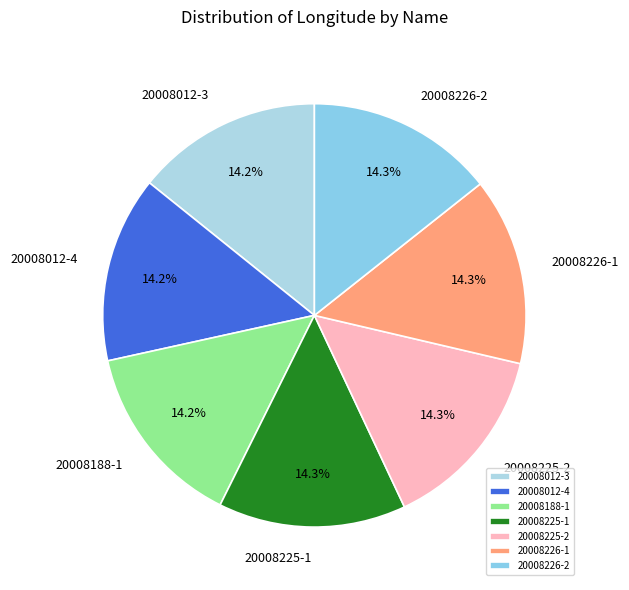

Is there a majority slice in this chart?

No